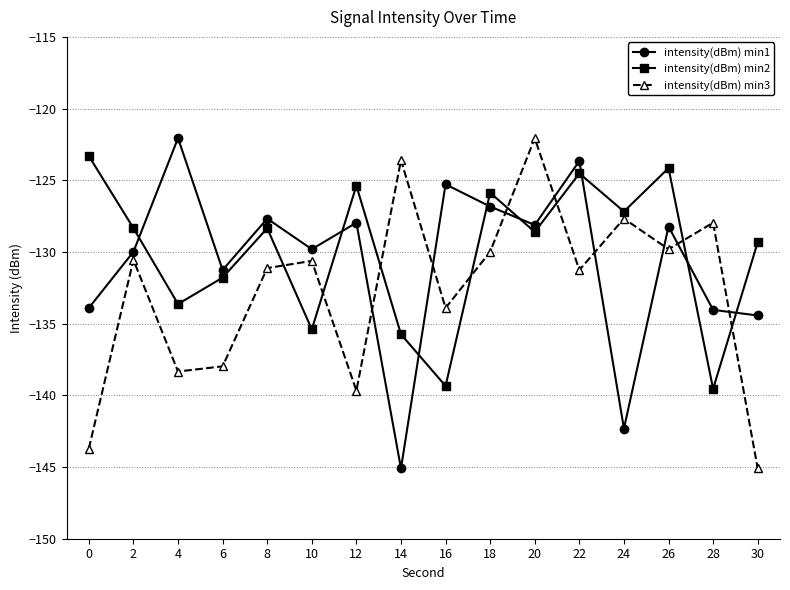

Count the number of categories in the chart.

16